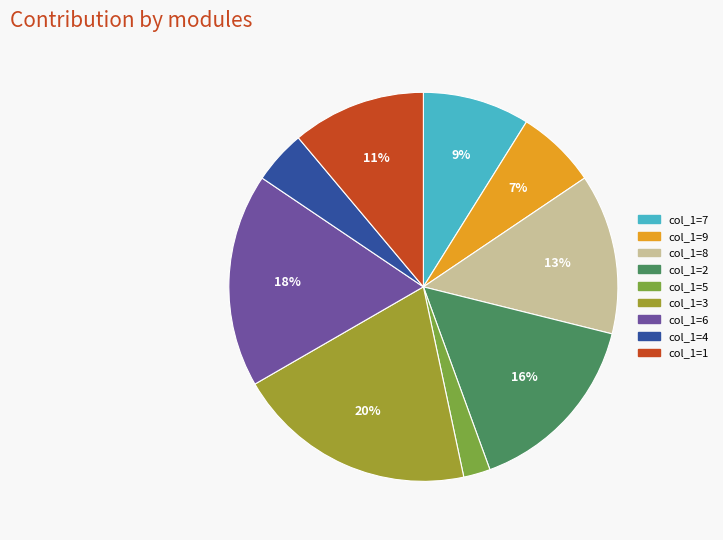

To the nearest percent, what is the difference between the largest and smallest slice percentages?

18%